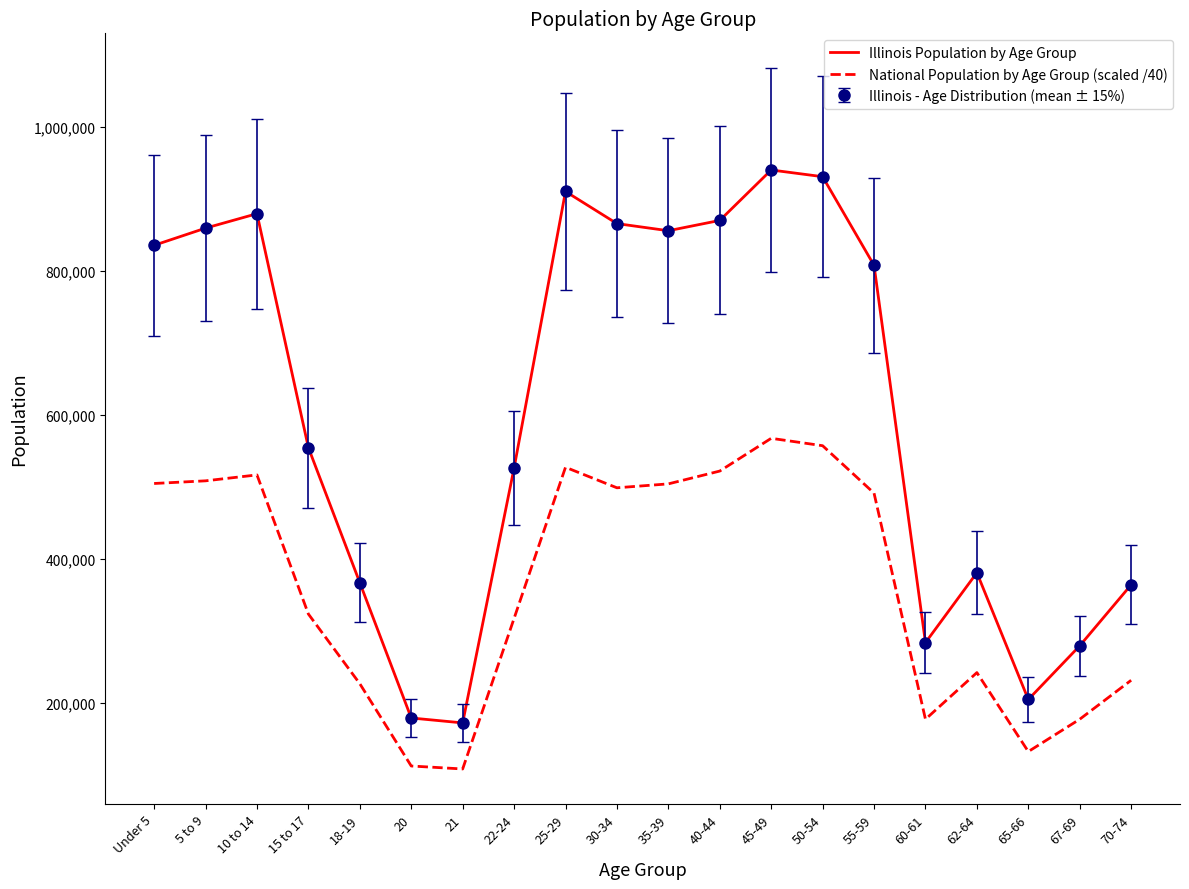

Is this an area chart (filled region under the line)?

No